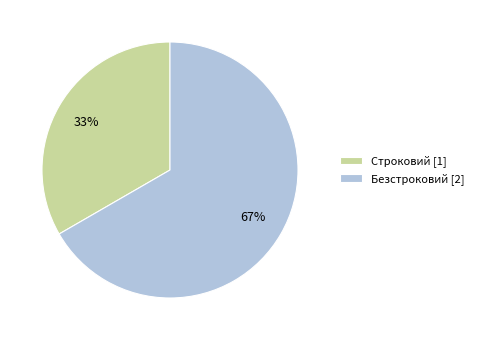

What is the ratio of the value at Безстроковий [2] to the value at Строковий [1]?

2.0